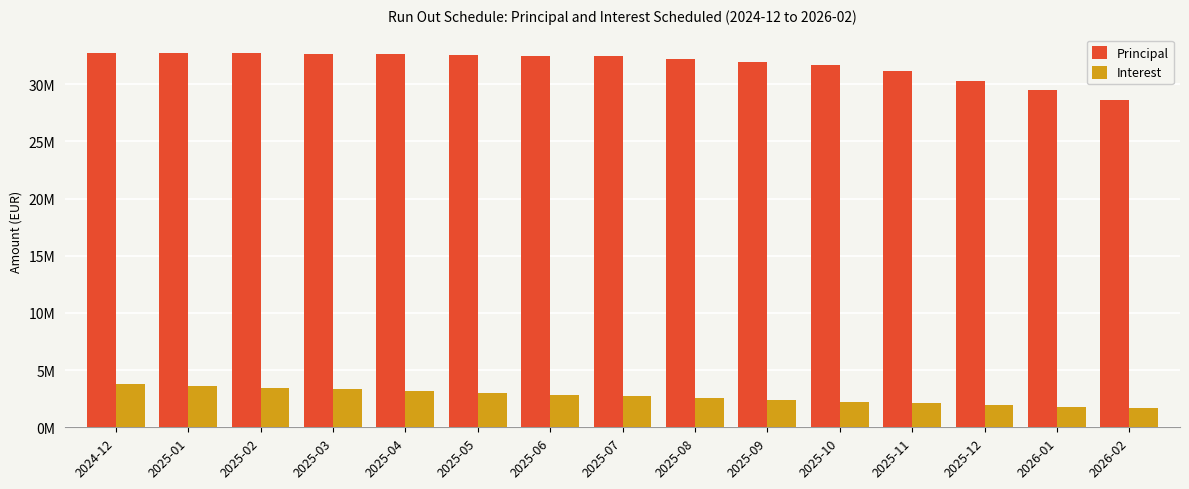

What are all the series names shown in the legend?

Principal, Interest